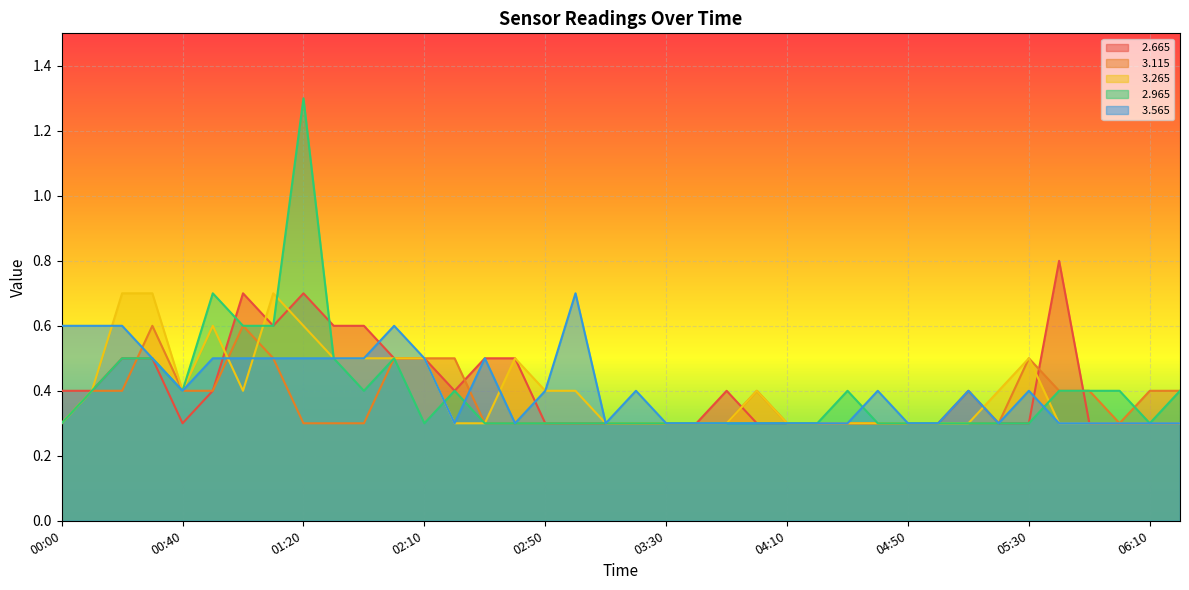

What is the difference between the highest and lowest values at 06:10?

0.1